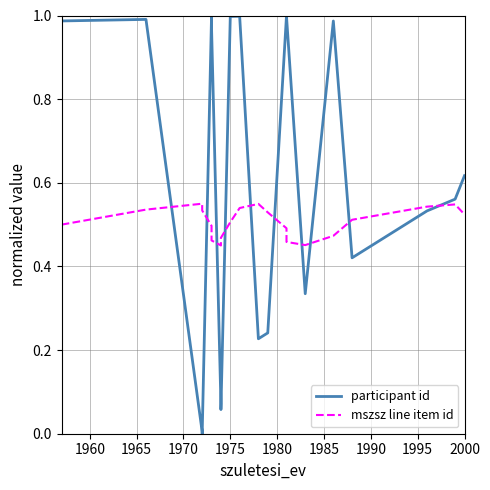

What is the sum of all participant id values?

12.0